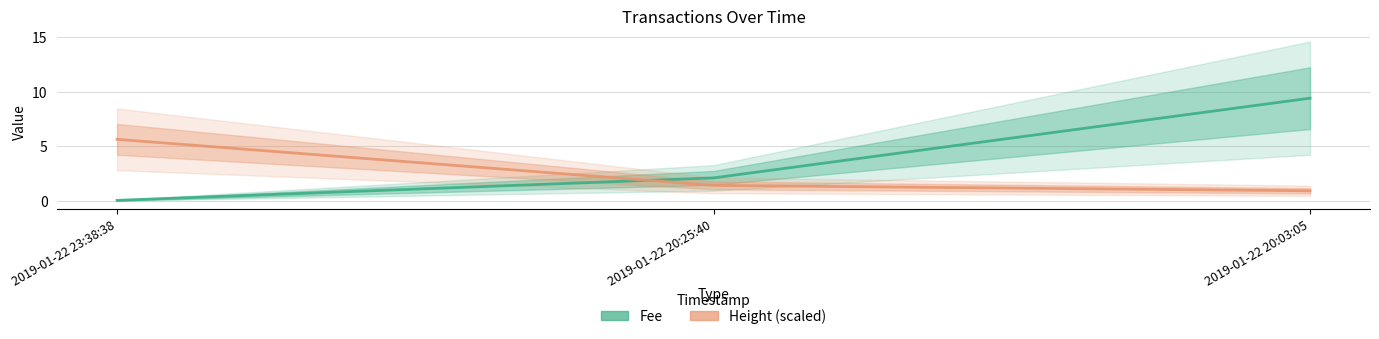

Reading right to left, transcribe all the data shown in this chart.

Fee: 9.4	2.1	0.1
Height (scaled): 0.9	1.4	5.6